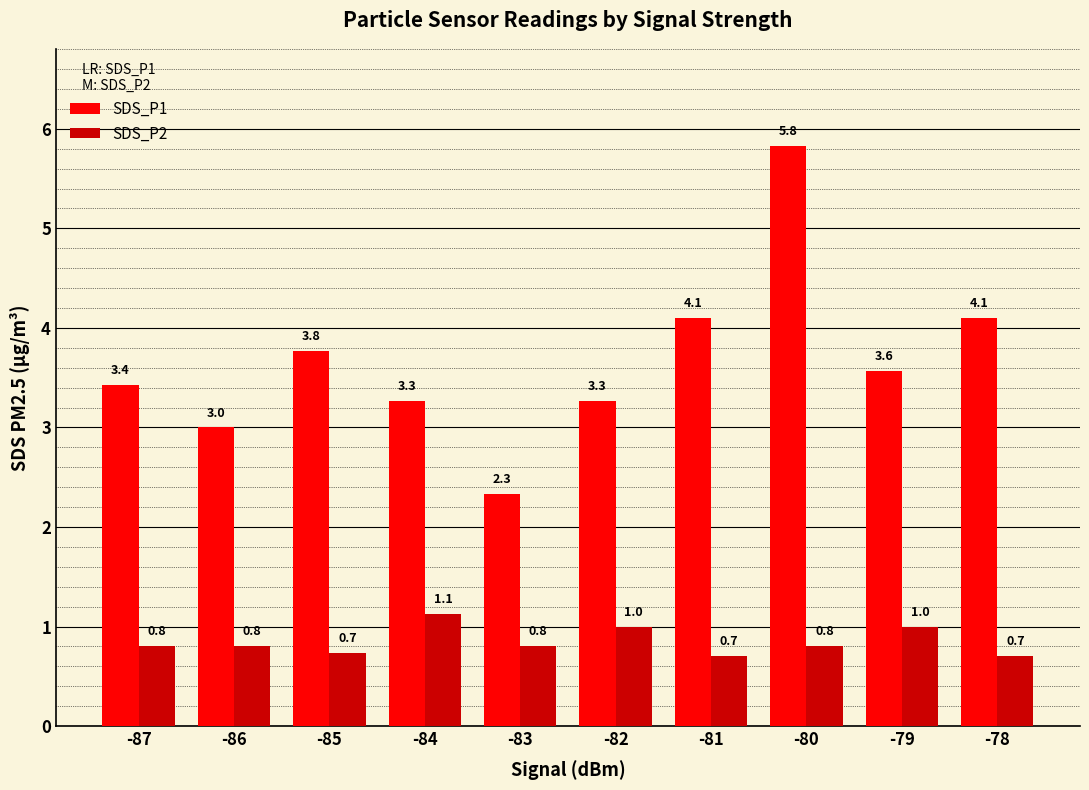

What is the sum of the SDS_P1 values at -84 and -85?

7.0